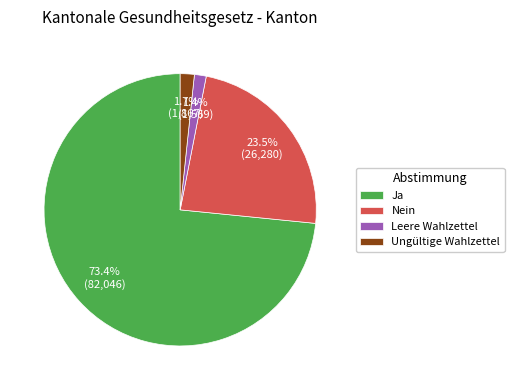

Which has a higher value, Nein or Ja?

Ja